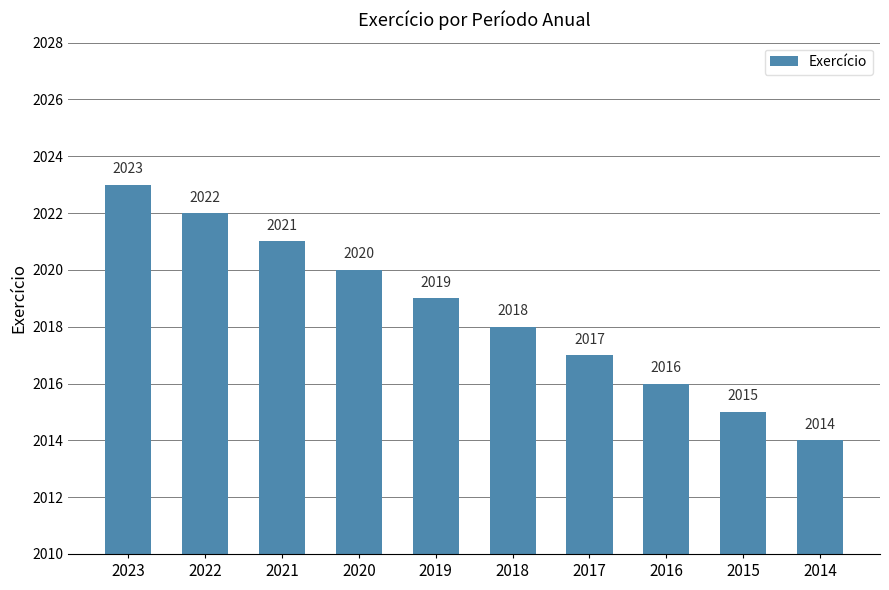

Count the number of data series in this chart.

1